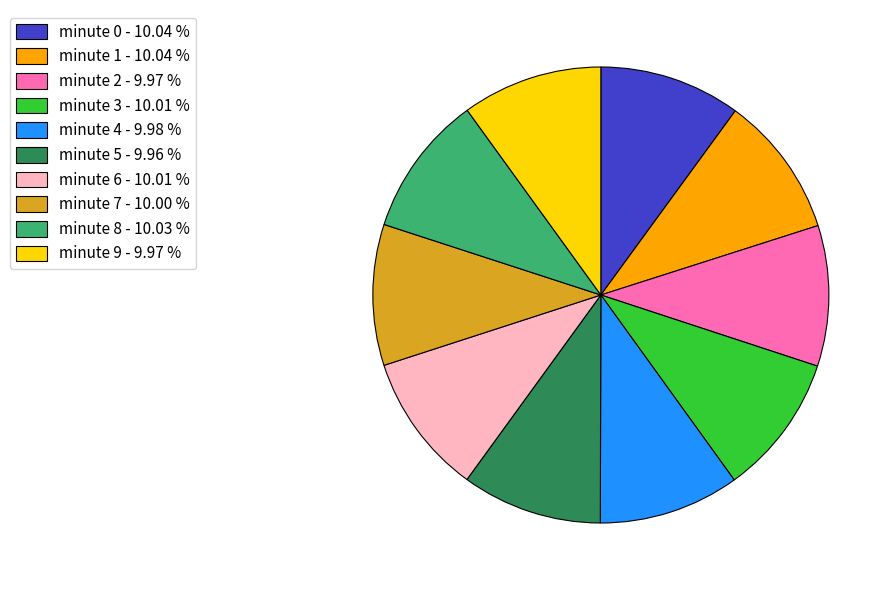

How many slices are in this pie chart?

10